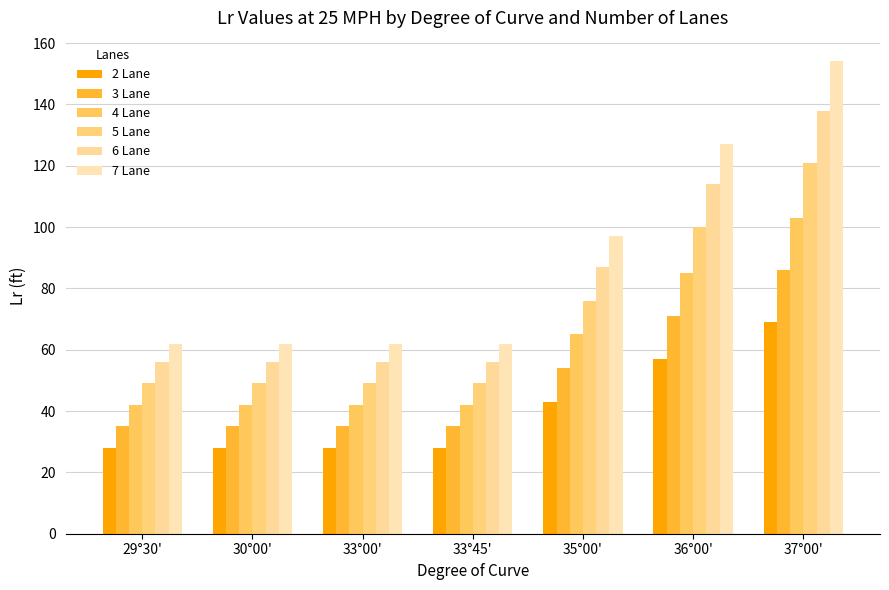

What is the value of the 7 Lane bar at the 5th from the left?

97